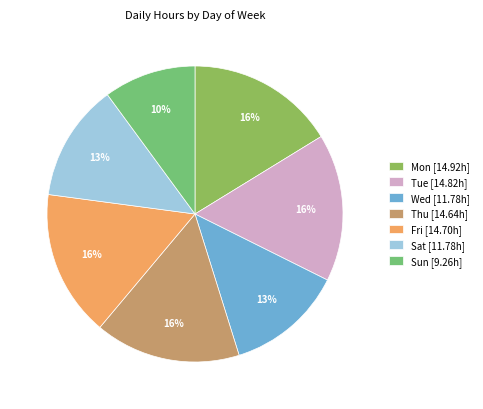

Count the number of slices in the pie.

7